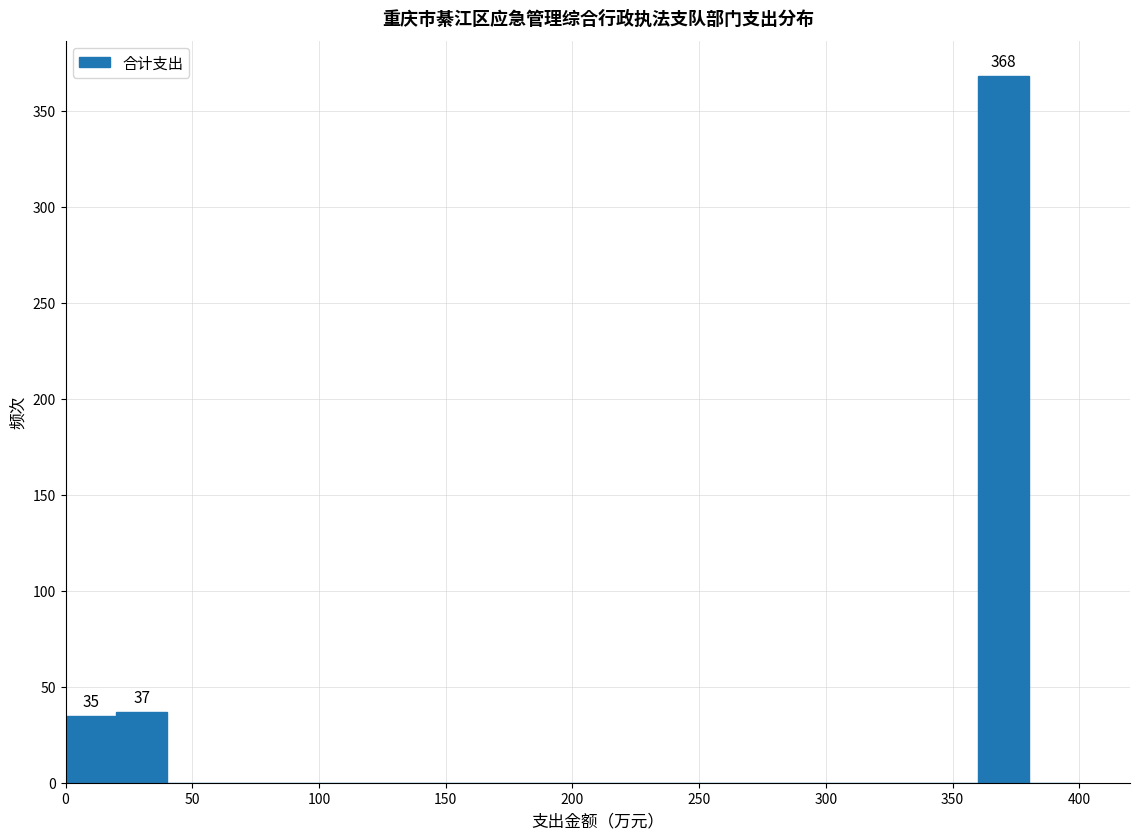

Over which range of the x-axis is the bar tallest?

360 to 380